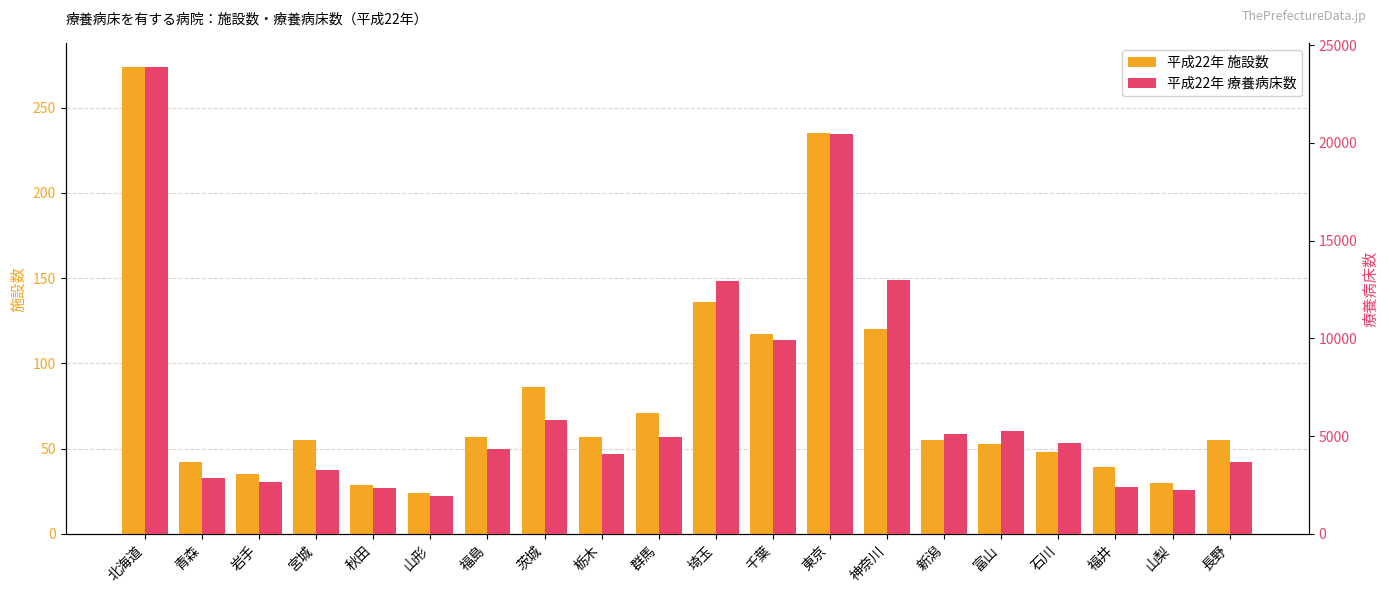

What is the average value of the 平成22年 施設数 series?

81